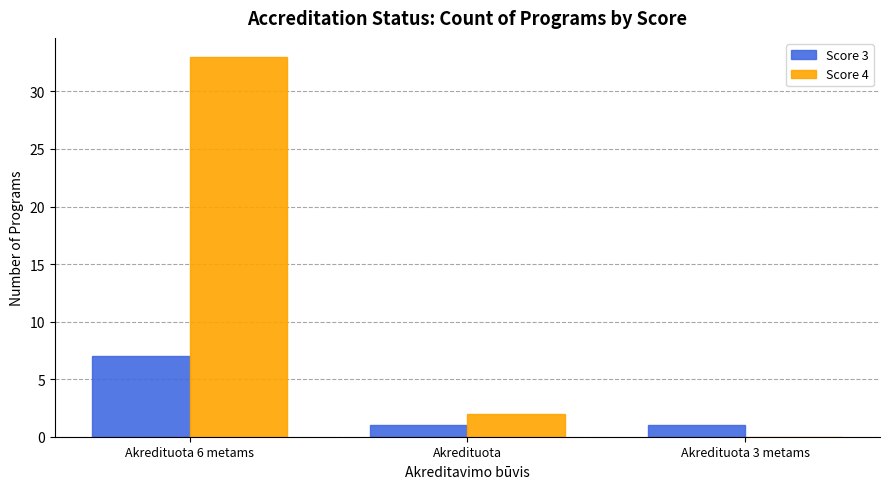

Are the bars grouped side by side (vs. stacked)?

Yes